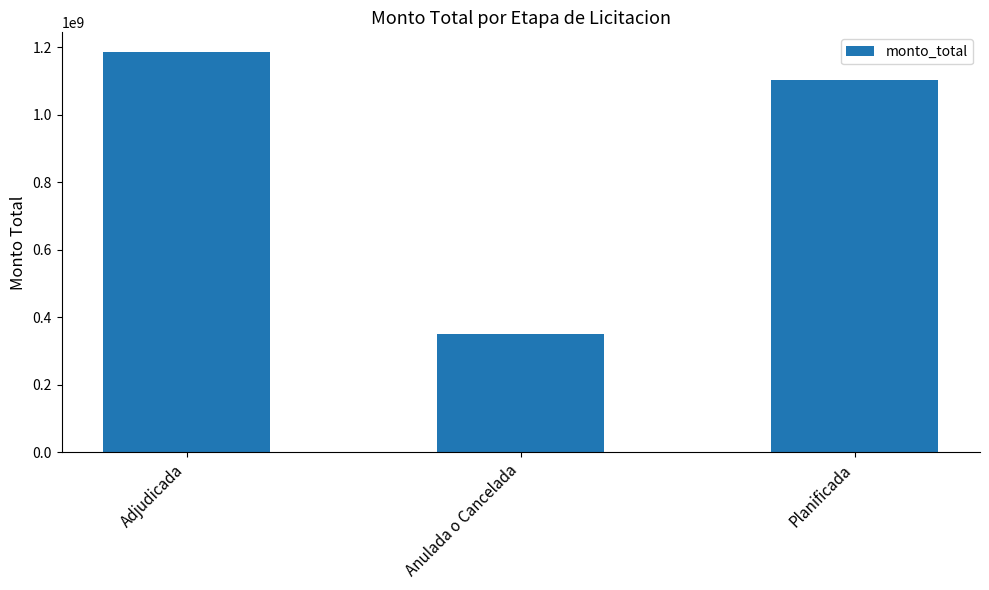

The value at Adjudicada is 395940831. True or false?

False